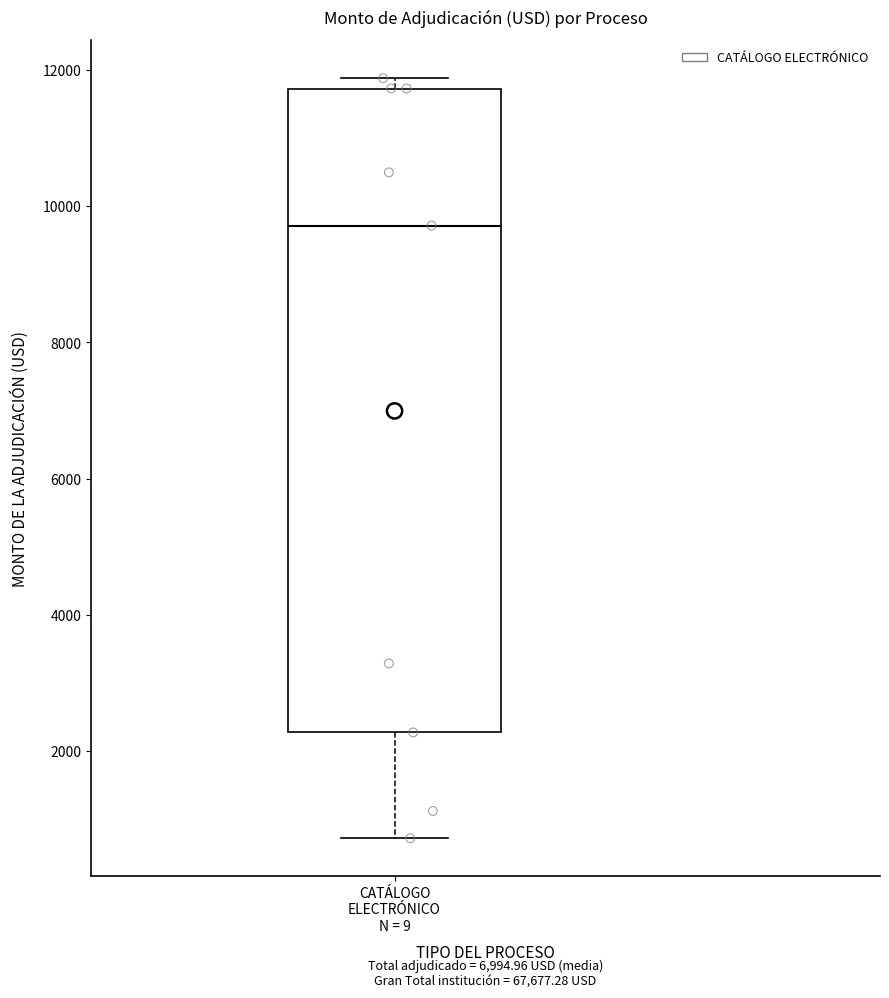

Read this box plot against the y-axis: the position of the median line, the range covered by the box, and the ends of both whiskers. The values are not printed on the chart, so give them approximately, as read against the axis.

median 9800, box 2200 to 11800, whiskers 800 to 11800 (just above the box's upper edge)